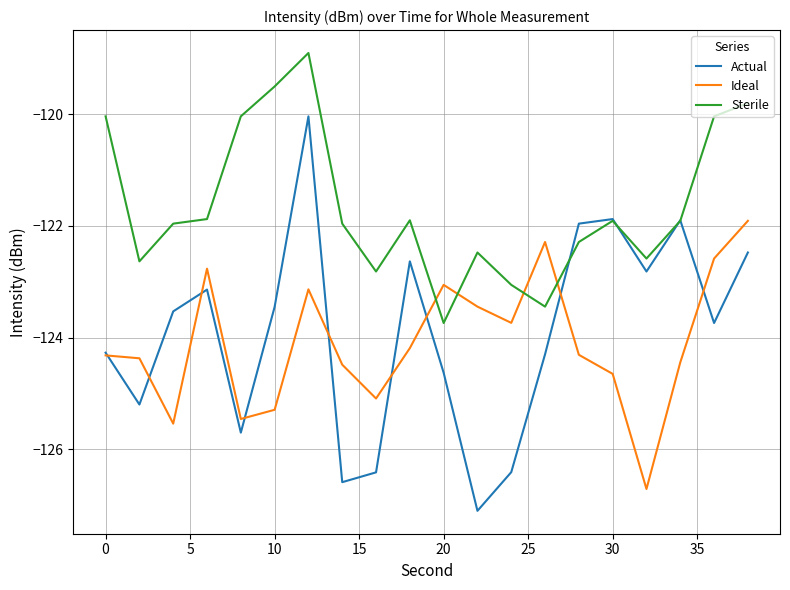

List the series in order of their peak value, lowest first.

Ideal, Actual, Sterile